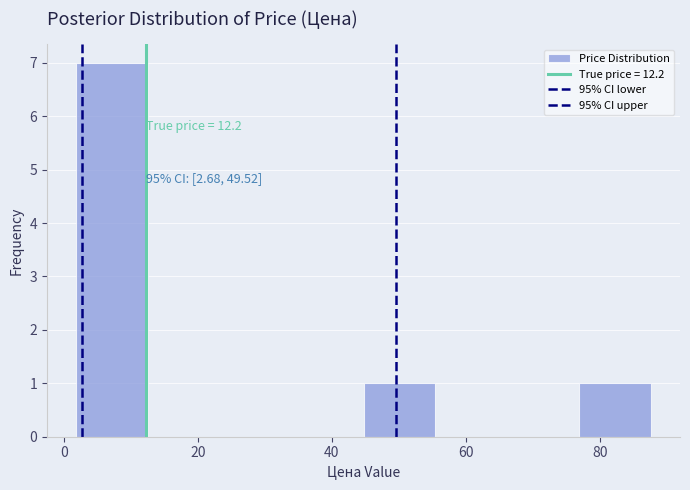

Over which range of the x-axis is the bar tallest?

2 to 12